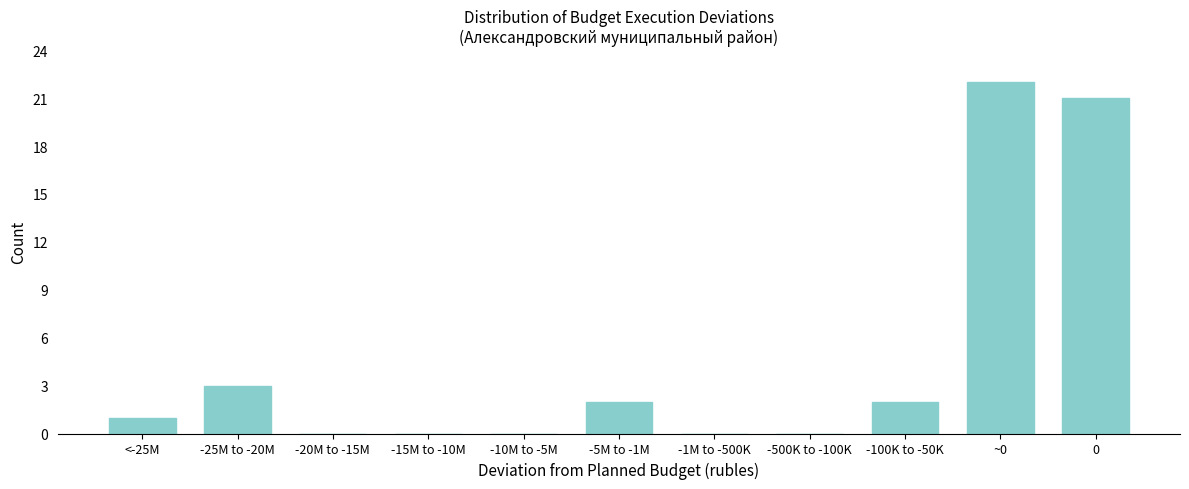

Reading left to right, what are all the values shown in this chart?

<-25M=1	-25M to -20M=3	-20M to -15M=0	-15M to -10M=0	-10M to -5M=0	-5M to -1M=2	-1M to -500K=0	-500K to -100K=0	-100K to -50K=2	~0=22	0=21